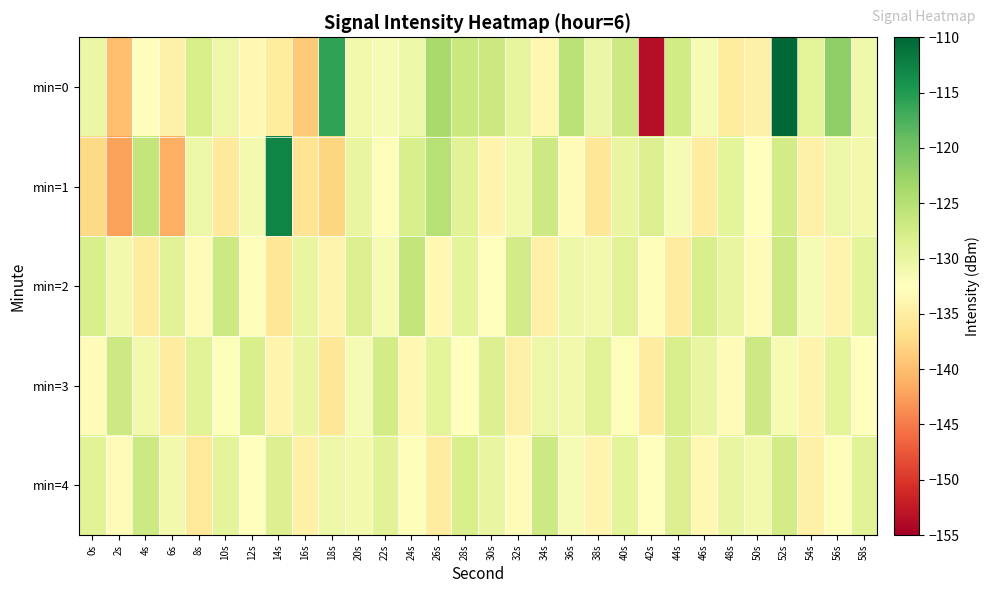

Reading left to right, what are all the values shown in this chart?

min=0: 0s=-130.3	2s=-139.9	4s=-132.8	6s=-134.4	8s=-127.8	10s=-130.5	12s=-133.5	14s=-135.3	16s=-138.9	18s=-115.9	20s=-131.1	22s=-131.6	24s=-130.6	26s=-123.7	28s=-126.5	30s=-126.7	32s=-129.9	34s=-133.7	36s=-125.4	38s=-130.3	40s=-126.9	42s=-153.4	44s=-127.2	46s=-131.5	48s=-135.3	50s=-134.6	52s=-110.0	54s=-129.4	56s=-122.1	58s=-130.8
min=1: 0s=-137.4	2s=-142.2	4s=-126.1	6s=-141.1	8s=-130.5	10s=-135.4	12s=-131.2	14s=-112.8	16s=-136.3	18s=-137.8	20s=-130.0	22s=-132.0	24s=-128.0	26s=-125.0	28s=-129.0	30s=-134.0	32s=-131.0	34s=-127.0	36s=-133.0	38s=-136.0	40s=-130.0	42s=-128.5	44s=-131.5	46s=-135.0	48s=-129.5	50s=-132.5	52s=-127.5	54s=-134.5	56s=-130.5	58s=-131.0
min=2: 0s=-128.0	2s=-131.0	4s=-135.0	6s=-129.0	8s=-133.0	10s=-127.0	12s=-132.0	14s=-136.0	16s=-130.0	18s=-134.0	20s=-128.5	22s=-131.5	24s=-126.0	26s=-133.5	28s=-129.5	30s=-132.5	32s=-127.5	34s=-134.5	36s=-130.5	38s=-131.0	40s=-129.0	42s=-132.0	44s=-135.0	46s=-128.0	48s=-130.0	50s=-133.0	52s=-127.0	54s=-131.5	56s=-134.0	58s=-129.5
min=3: 0s=-133.0	2s=-127.0	4s=-131.0	6s=-135.0	8s=-129.0	10s=-132.0	12s=-128.0	14s=-134.0	16s=-130.0	18s=-136.0	20s=-131.5	22s=-127.5	24s=-133.5	26s=-129.5	28s=-132.5	30s=-128.5	32s=-134.5	34s=-130.5	36s=-131.0	38s=-129.0	40s=-132.0	42s=-135.0	44s=-128.0	46s=-130.0	48s=-133.0	50s=-127.0	52s=-131.5	54s=-134.0	56s=-129.5	58s=-132.5
min=4: 0s=-129.0	2s=-133.0	4s=-127.0	6s=-131.0	8s=-135.5	10s=-129.5	12s=-132.5	14s=-128.5	16s=-134.5	18s=-130.5	20s=-131.0	22s=-129.0	24s=-132.0	26s=-135.0	28s=-128.0	30s=-130.0	32s=-133.0	34s=-127.0	36s=-131.5	38s=-134.0	40s=-129.5	42s=-132.5	44s=-128.5	46s=-133.5	48s=-130.0	50s=-131.0	52s=-127.5	54s=-134.5	56s=-132.0	58s=-129.0